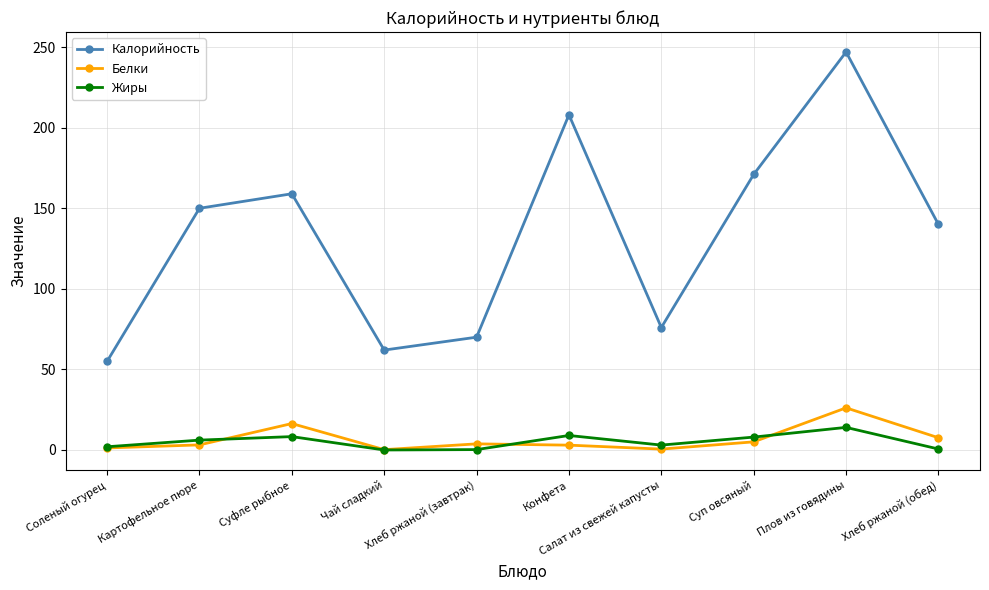

Is this an area chart (filled region under the line)?

No